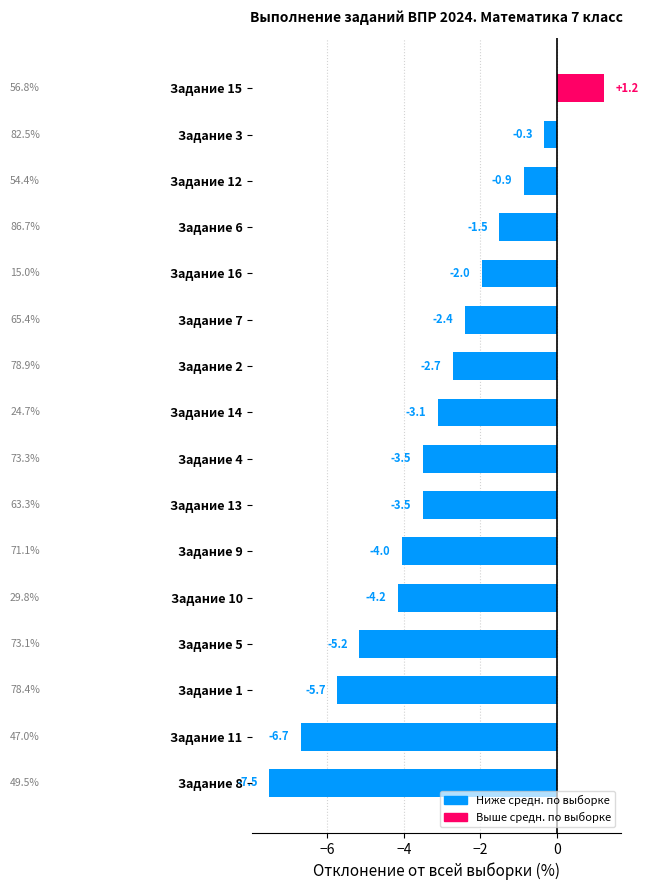

Reading top to bottom, transcribe all the data shown in this chart.

1.2	-0.3	-0.9	-1.5	-2.0	-2.4	-2.7	-3.1	-3.5	-3.5	-4.0	-4.2	-5.2	-5.7	-6.7	-7.5